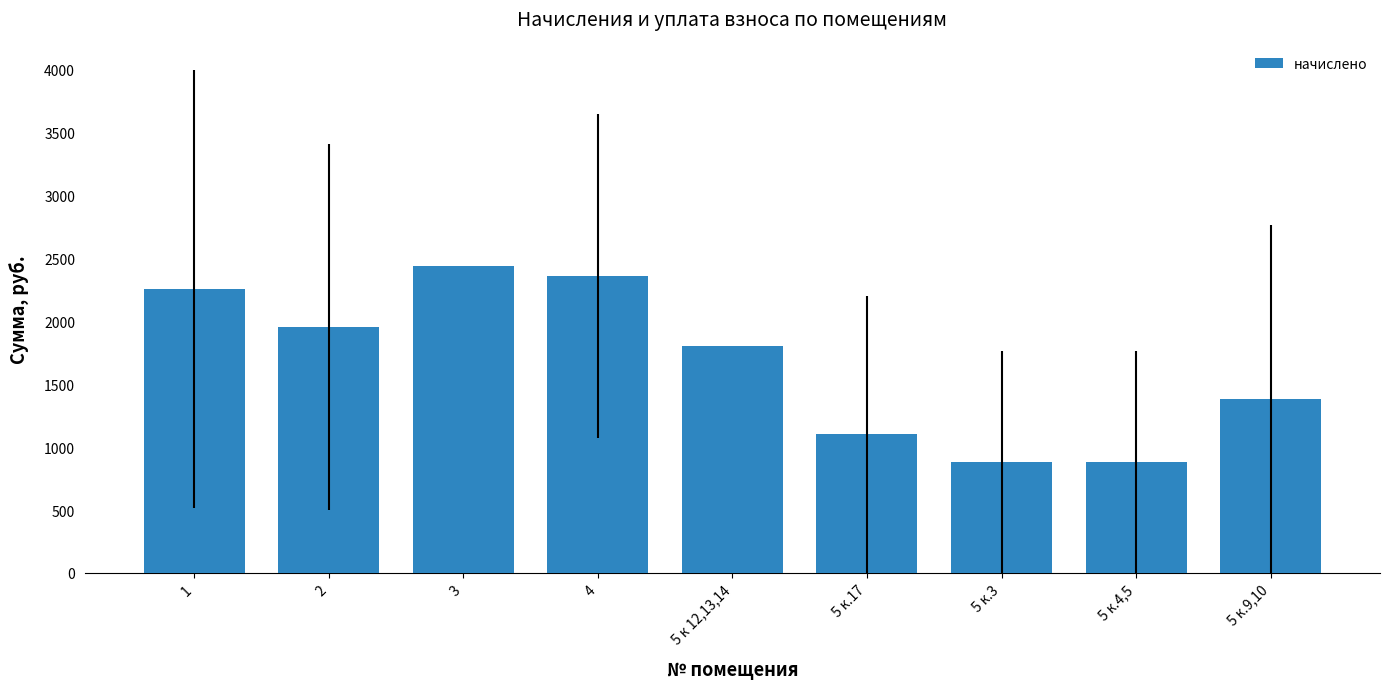

The value at 3 is 1524.9. True or false?

False